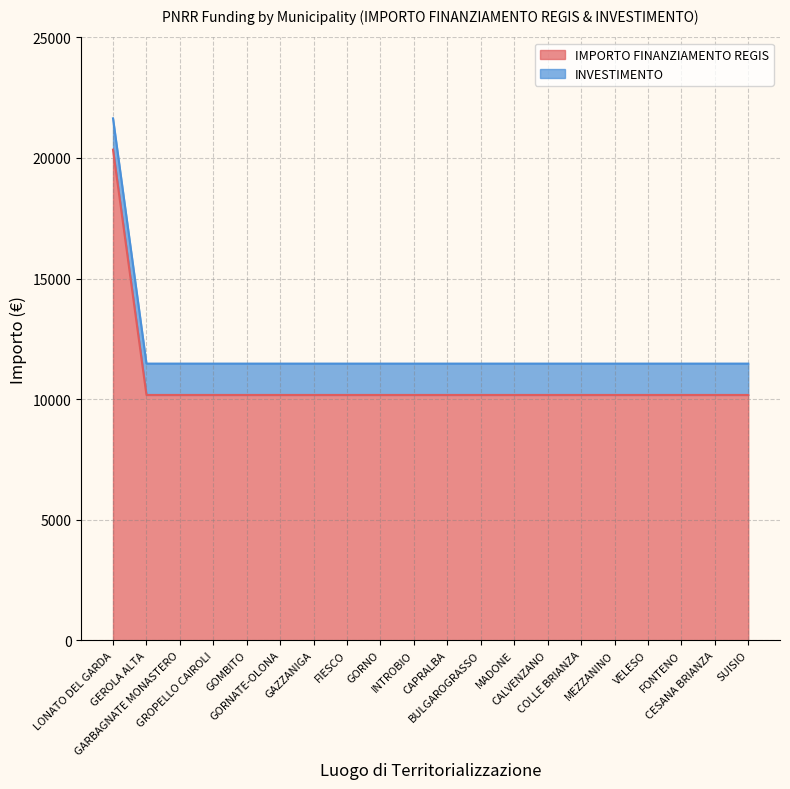

What is the value of the 13th point from the left?

10172